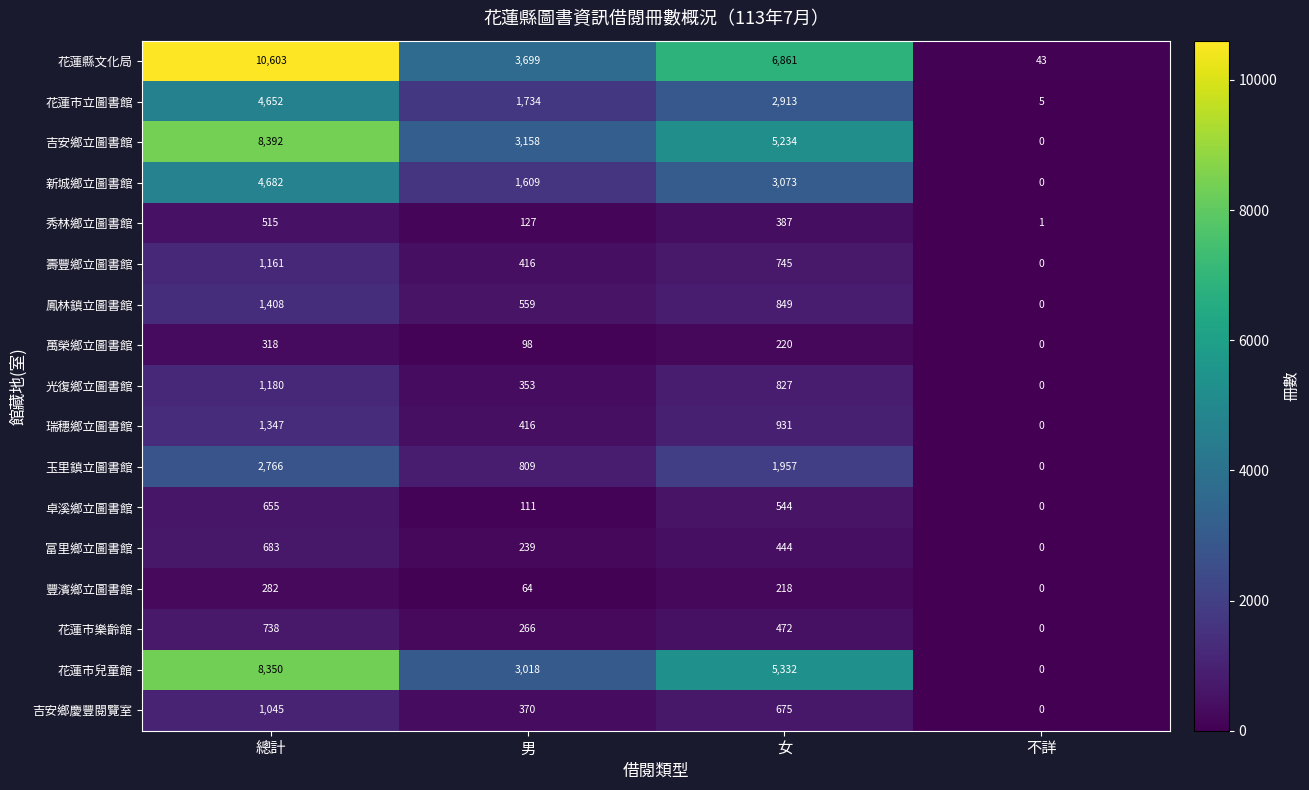

What is the difference between the second highest and minimum values in the 鳳林鎮立圖書館 series?

849